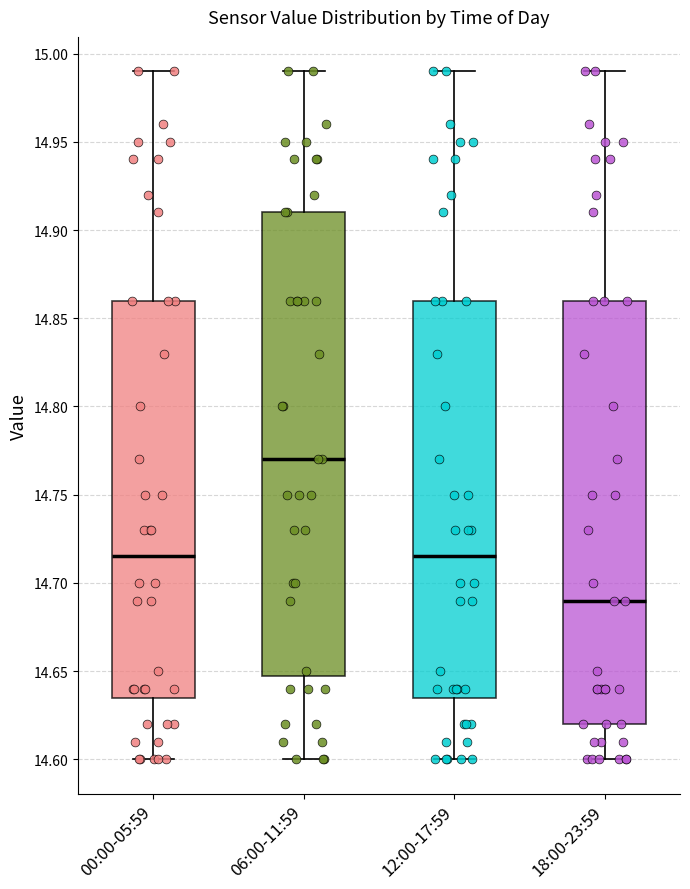

Where does the upper whisker of the box for 06:00-11:59 end on the y-axis? The values are not printed on the chart, so give them approximately, as read against the axis.

14.990